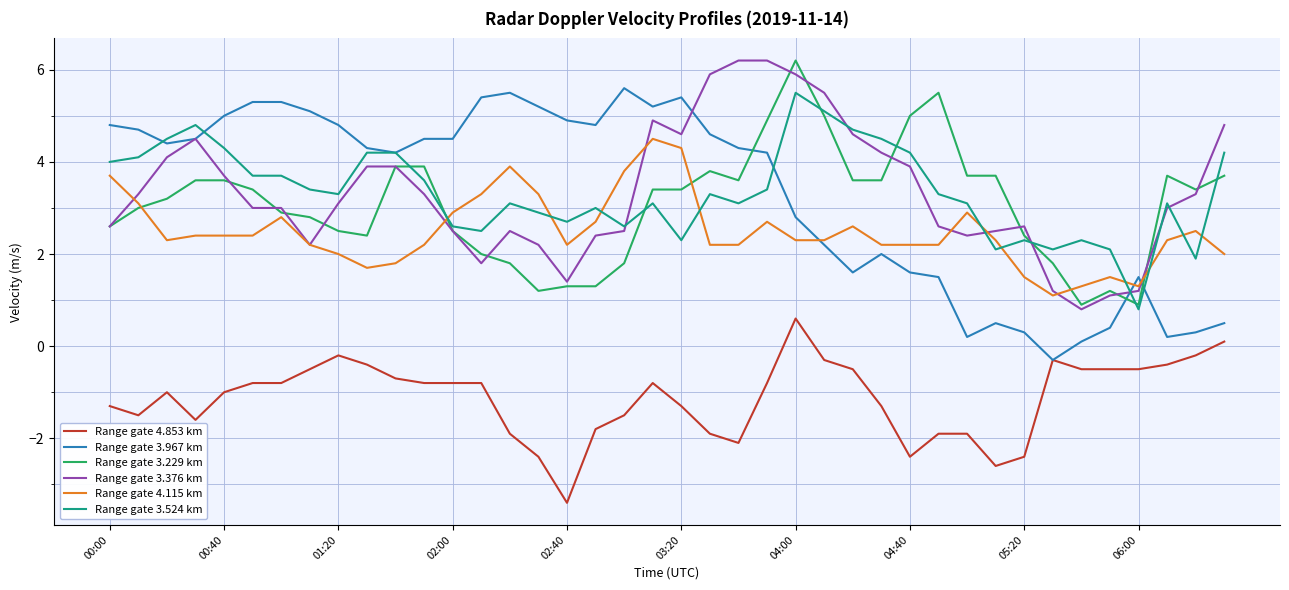

What is the greatest value displayed?

6.2